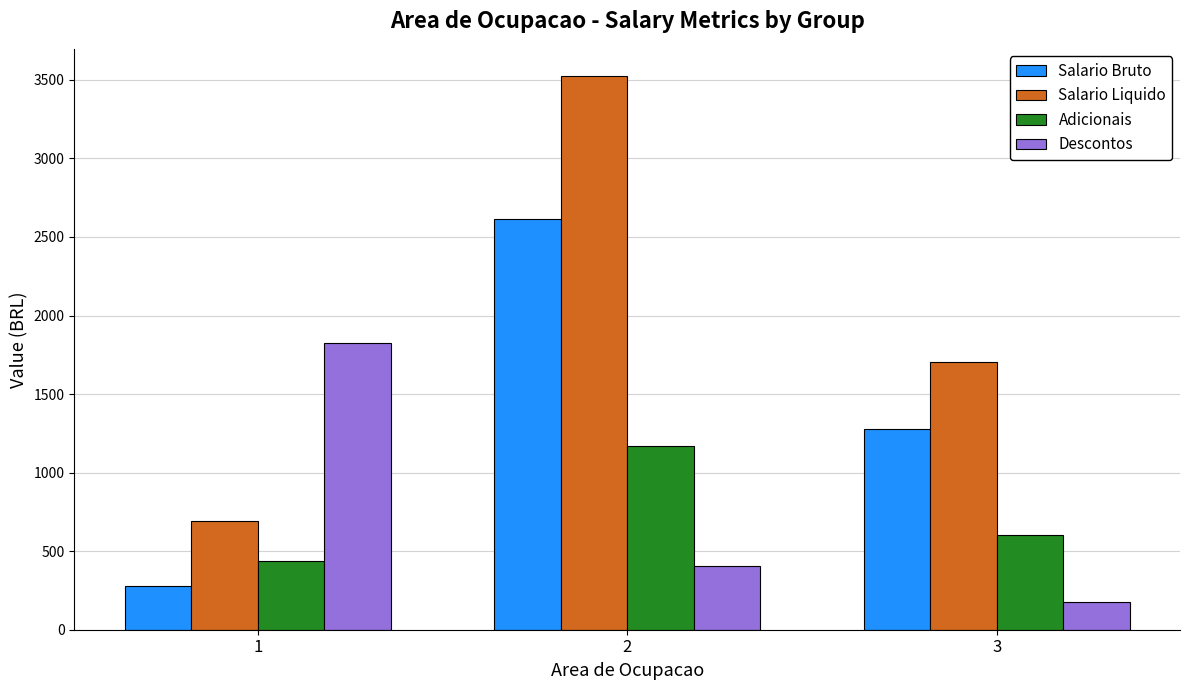

What is the sum of all Descontos values?

2407.0